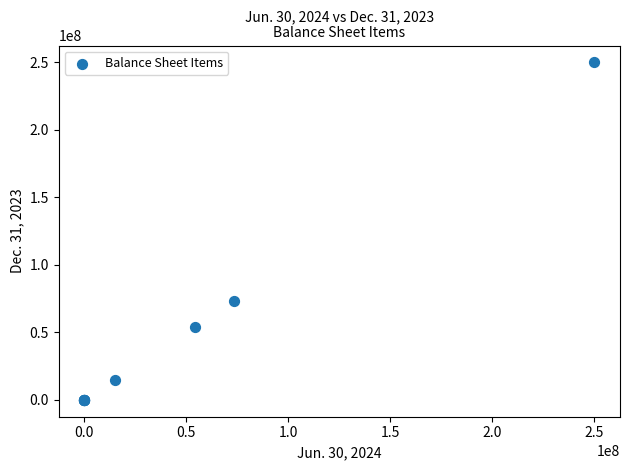

What Y value in the scatter plot is closest to 125000000?

73462000.0